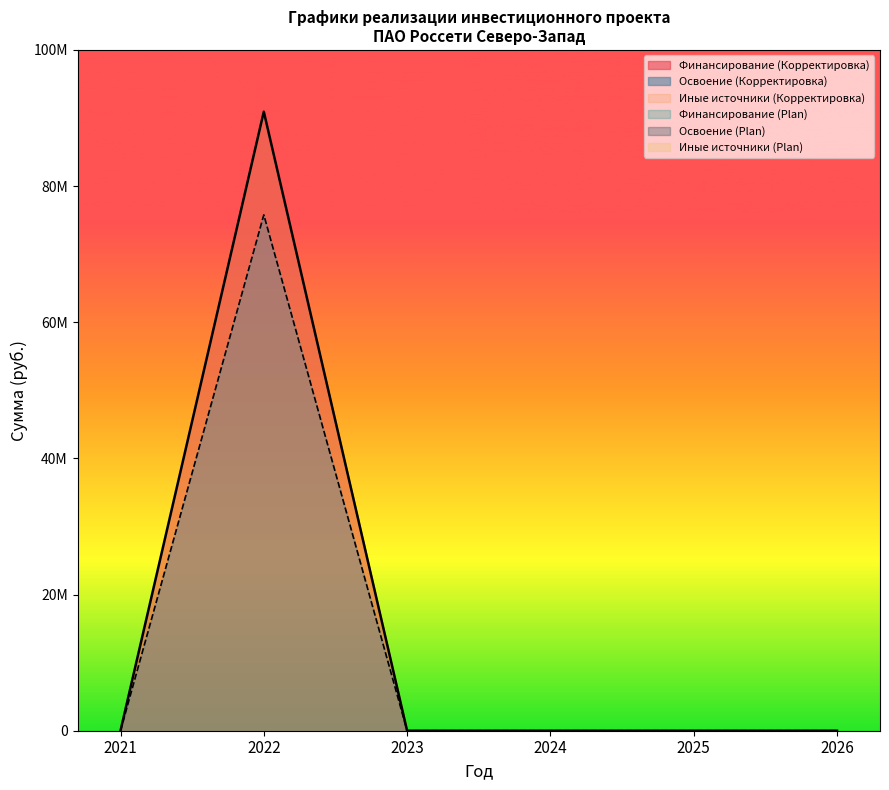

The Освоение (Plan) series shows 0 at 2021. True or false?

True